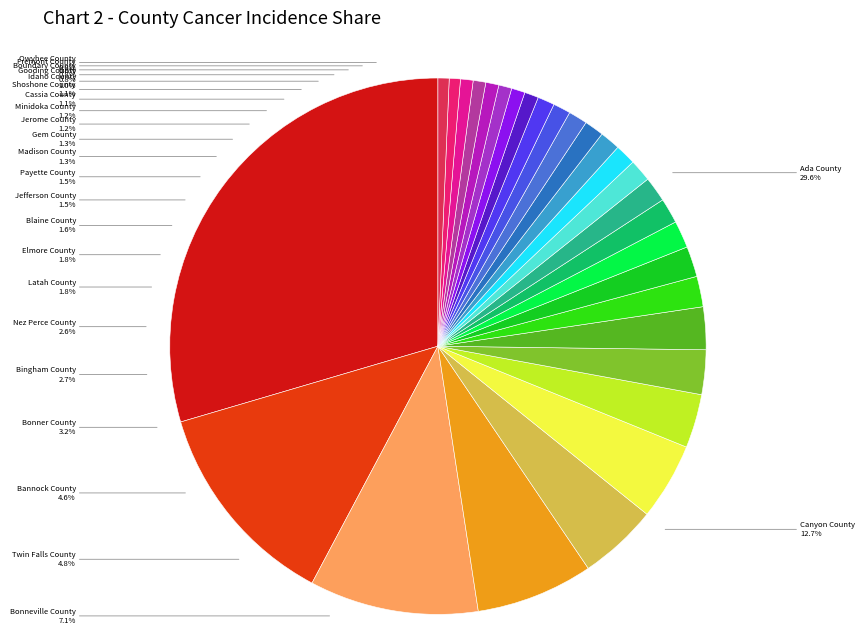

Approximately how many times larger is the value at Kootenai County compared to Bannock County?

2.2